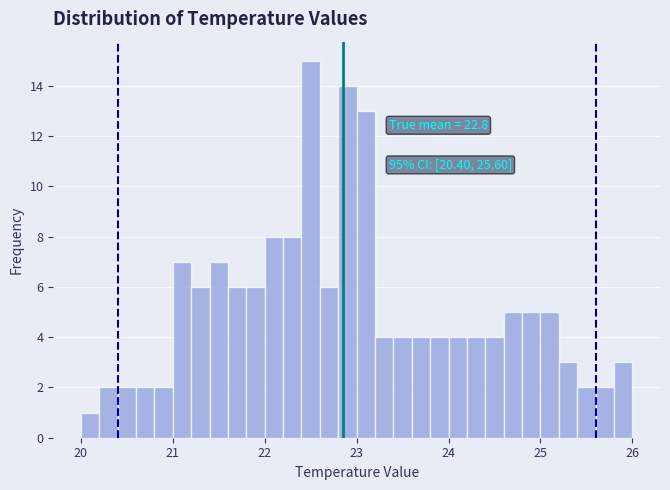

Around what value on the x-axis is the tallest bar? Give the approximate position of its centre, as read against the axis.

22.5